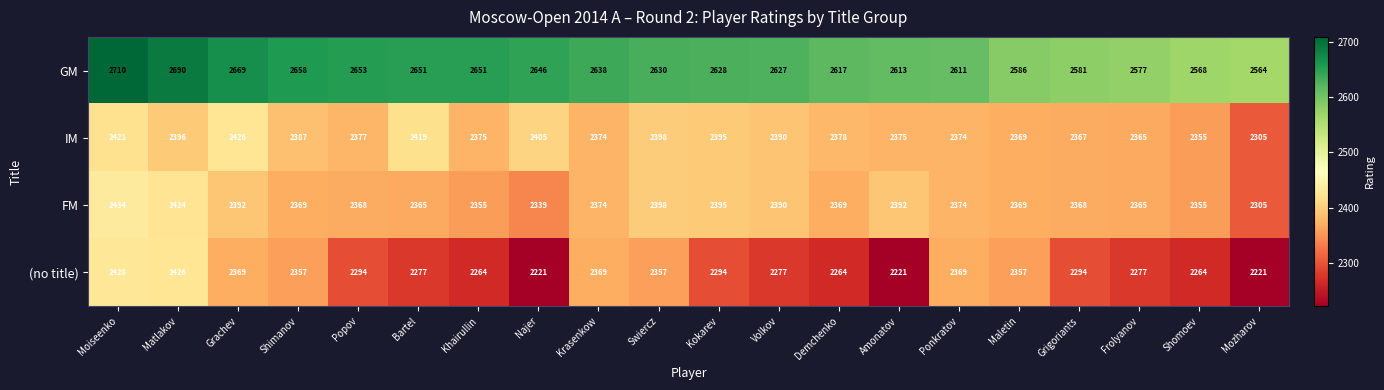

What is the sum of the FM values at Swiercz and Moiseenko?

4832